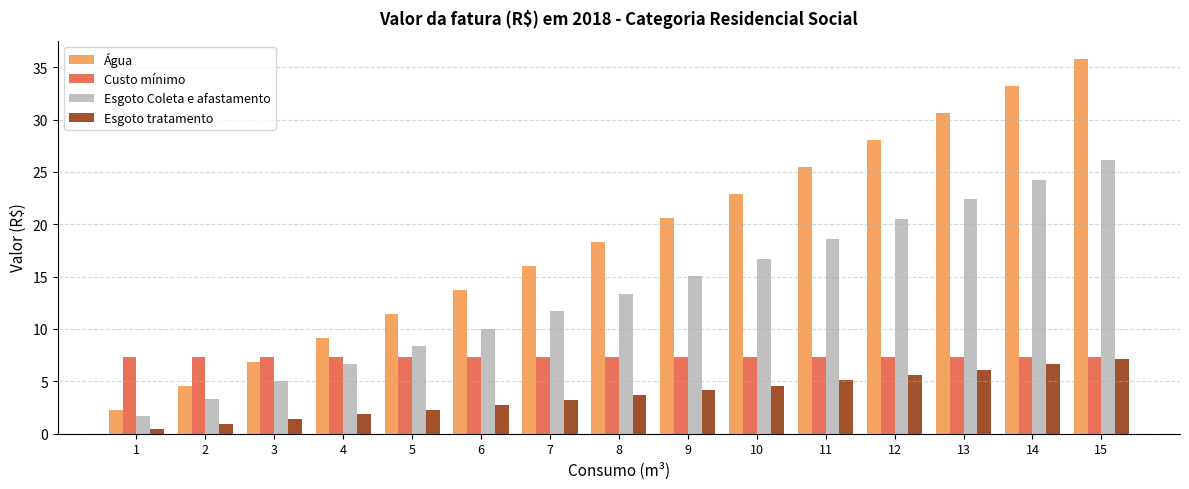

Reading left to right, extract all data points from this chart.

Água: 1=2.3	2=4.6	3=6.9	4=9.1	5=11.4	6=13.7	7=16.0	8=18.3	9=20.6	10=22.9	11=25.4	12=28.0	13=30.6	14=33.2	15=35.8
Custo mínimo: 1=7.3	2=7.3	3=7.3	4=7.3	5=7.3	6=7.3	7=7.3	8=7.3	9=7.3	10=7.3	11=7.3	12=7.3	13=7.3	14=7.3	15=7.3
Esgoto Coleta e afastamento: 1=1.7	2=3.3	3=5.0	4=6.7	5=8.4	6=10.0	7=11.7	8=13.4	9=15.0	10=16.7	11=18.6	12=20.5	13=22.4	14=24.3	15=26.1
Esgoto tratamento: 1=0.5	2=0.9	3=1.4	4=1.8	5=2.3	6=2.7	7=3.2	8=3.7	9=4.1	10=4.6	11=5.1	12=5.6	13=6.1	14=6.6	15=7.2